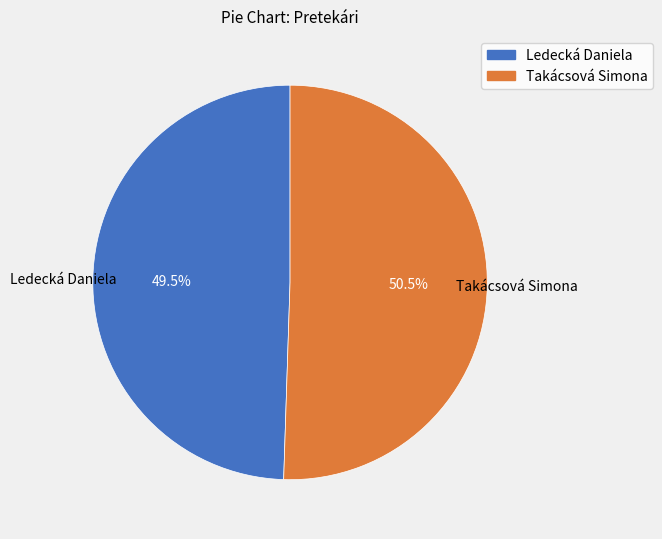

What is the smallest slice in the pie chart?

Ledecká Daniela